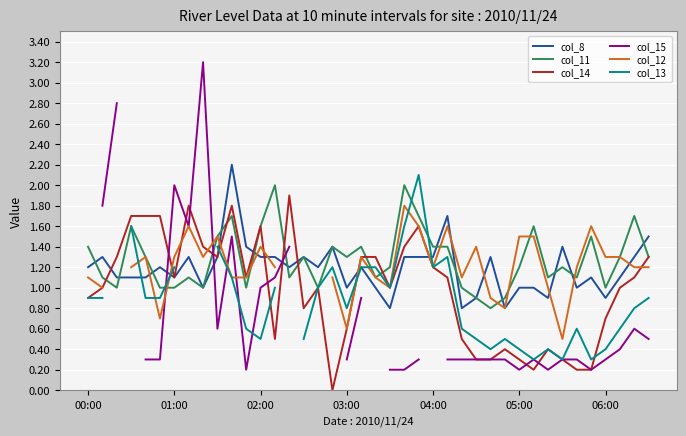

At how many categories does at least one series exceed 2?

4